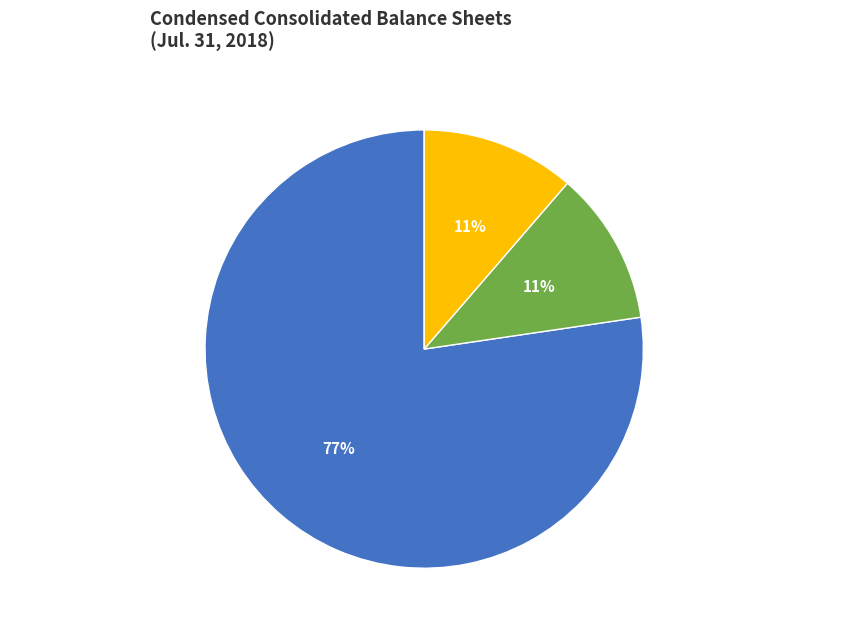

Count the number of slices in the pie.

3